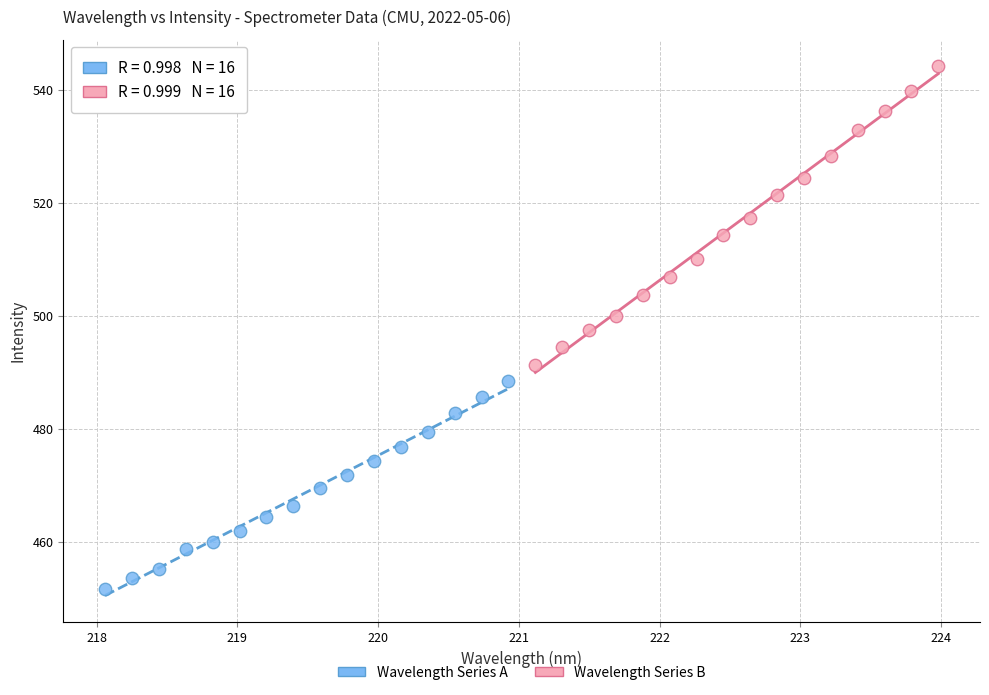

Which series contains the lowest Y value?

Wavelength Series A